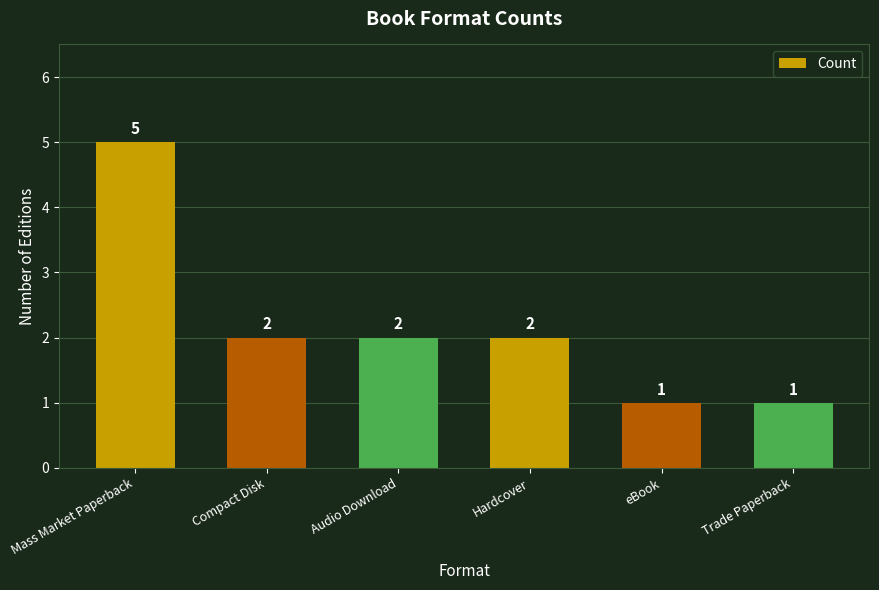

Are the bars grouped side by side (vs. stacked)?

No